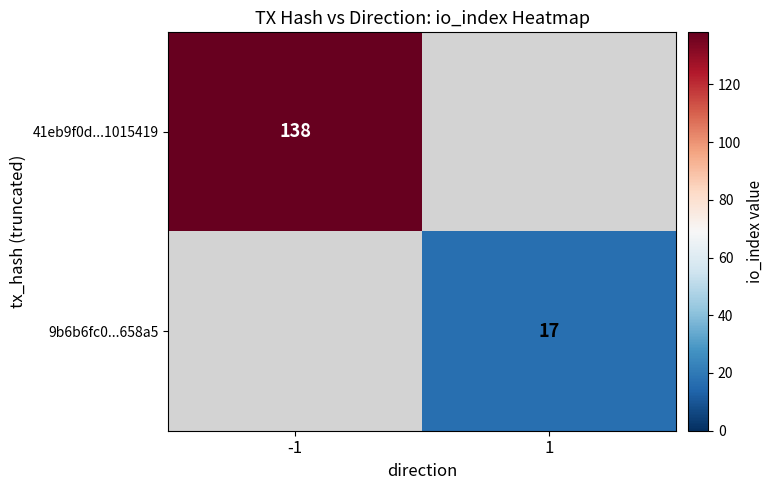

Is the value of 9b6b6fc0...658a5 at 1 greater than the value of 41eb9f0d...1015419 at -1?

No